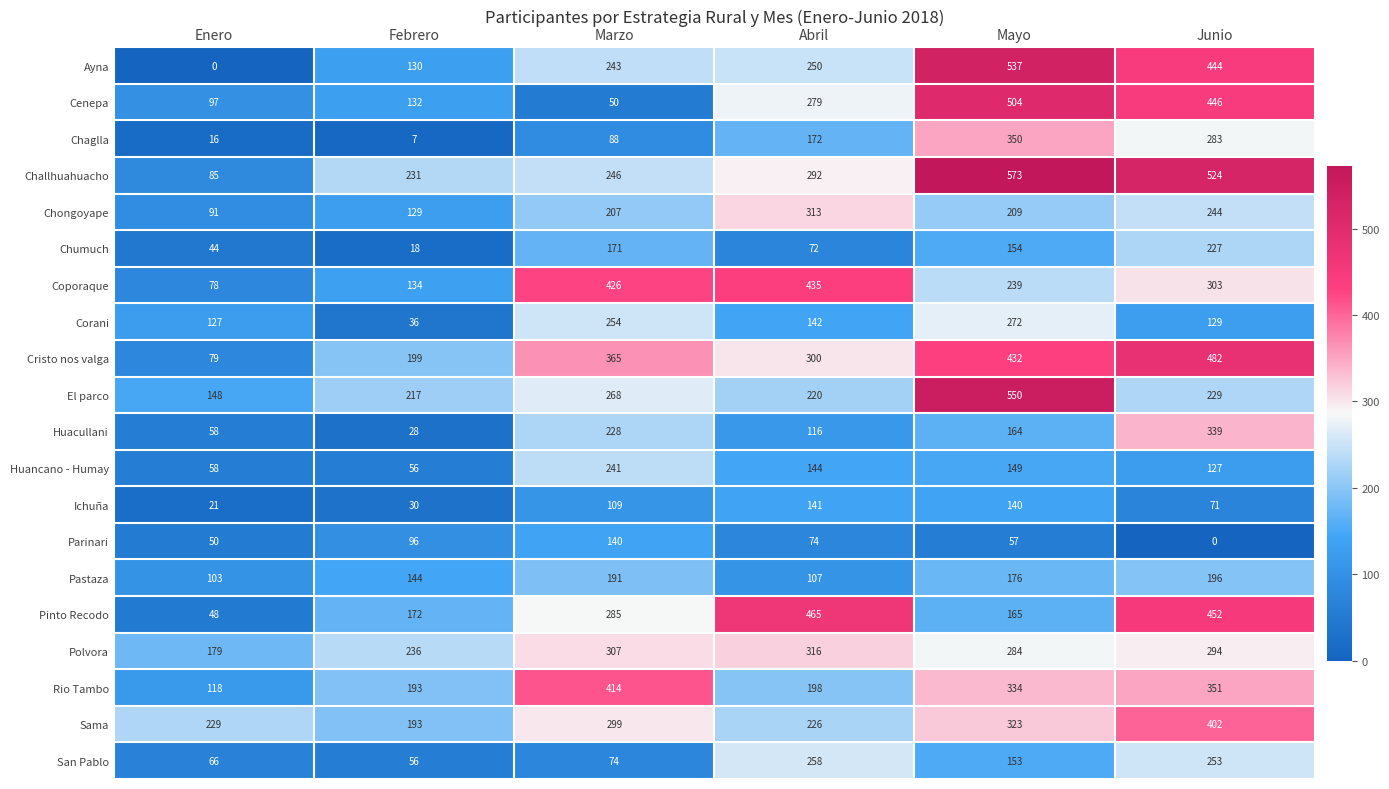

True or false: Pinto Recodo has a value of 172 at Febrero.

True